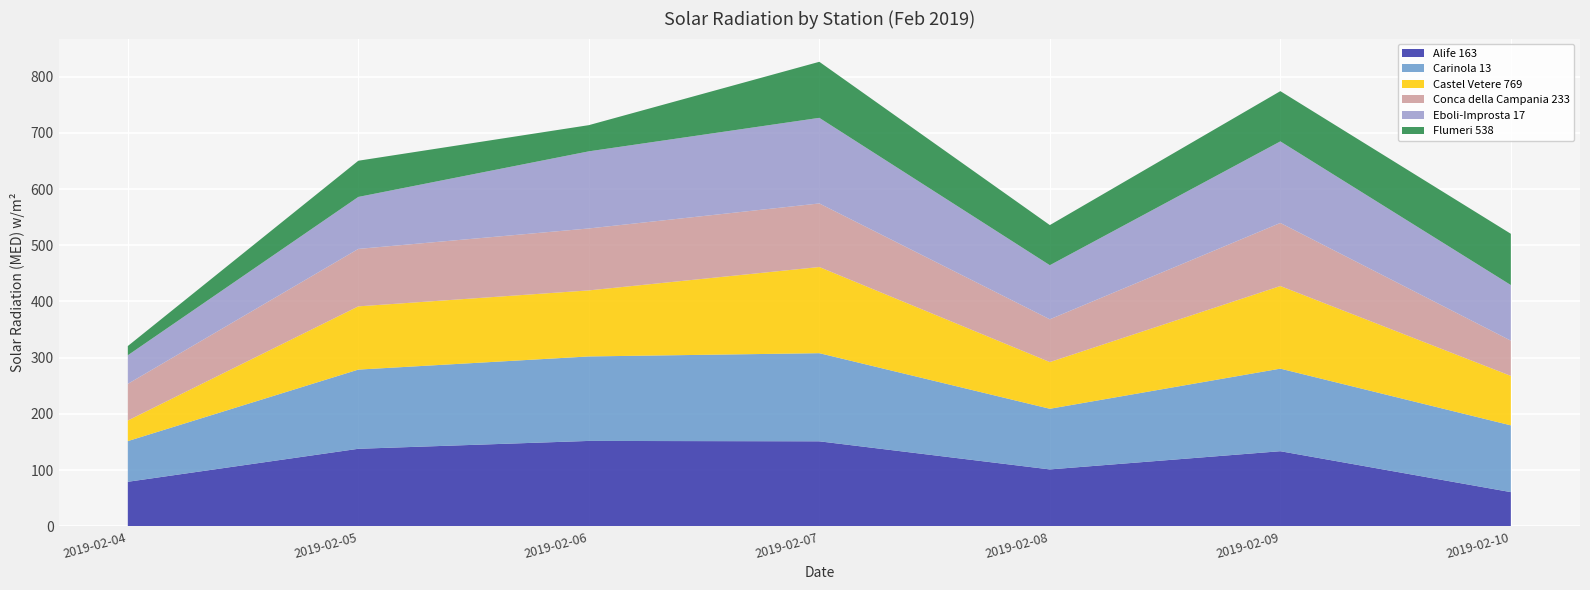

Reading right to left, transcribe all the data shown in this chart.

Alife 163: 60.8	133.6	101.2	151.2	151.9	137.9	79.2
Carinola 13: 118.8	146.9	107.9	156.8	150.3	140.9	72.4
Castel Vetere 769: 88.0	147.0	83.1	153.3	117.5	112.5	36.6
Conca della Campania 233: 62.7	112.2	76.1	113.1	110.2	102.2	65.2
Eboli-Improsta 17: 98.9	145.1	96.2	152.3	137.2	92.5	50.9
Flumeri 538: 91.2	89.4	71.4	99.7	46.6	64.4	16.4